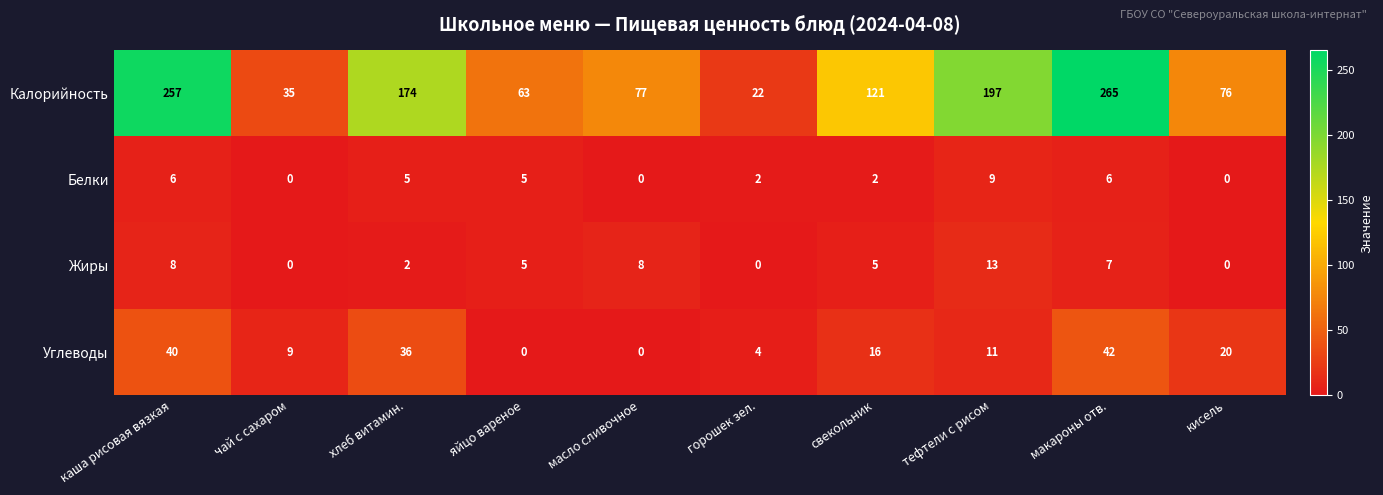

Rank the series by their maximum value, from lowest to highest.

Белки, Жиры, Углеводы, Калорийность